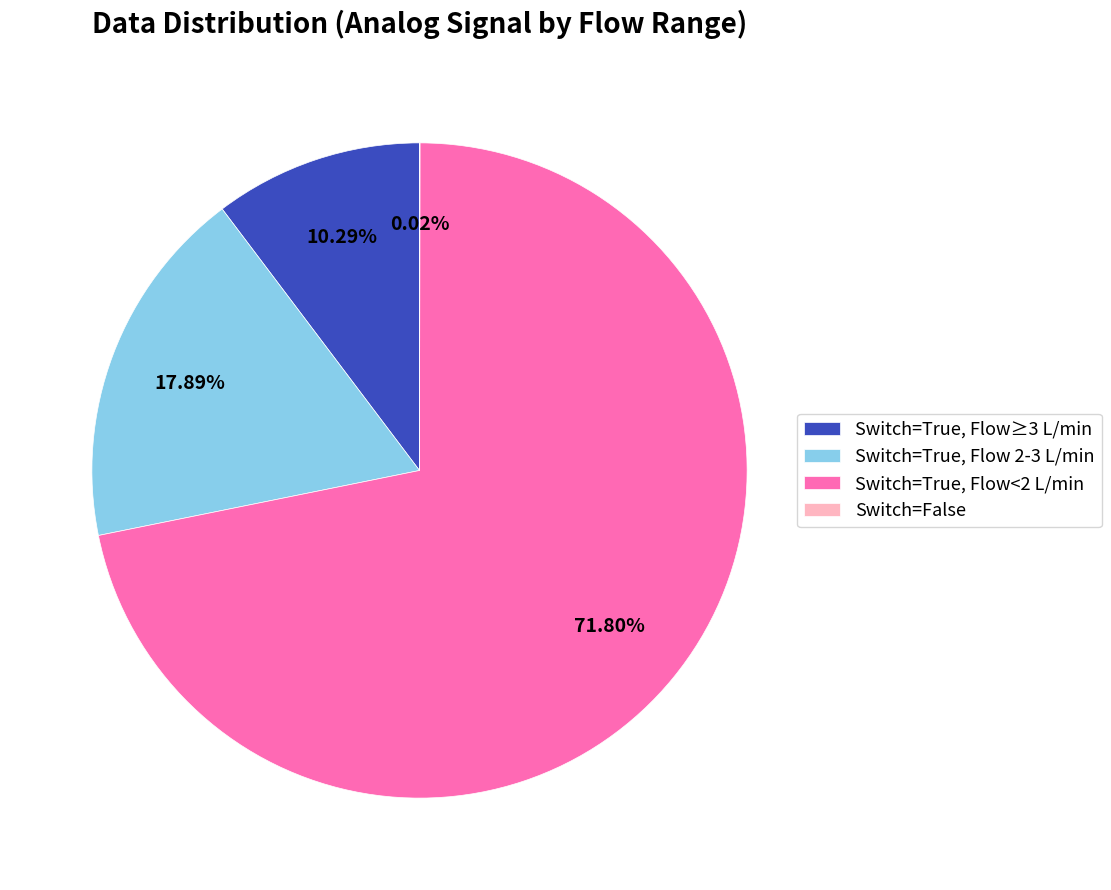

Is there any slice that represents more than half of the pie?

Yes